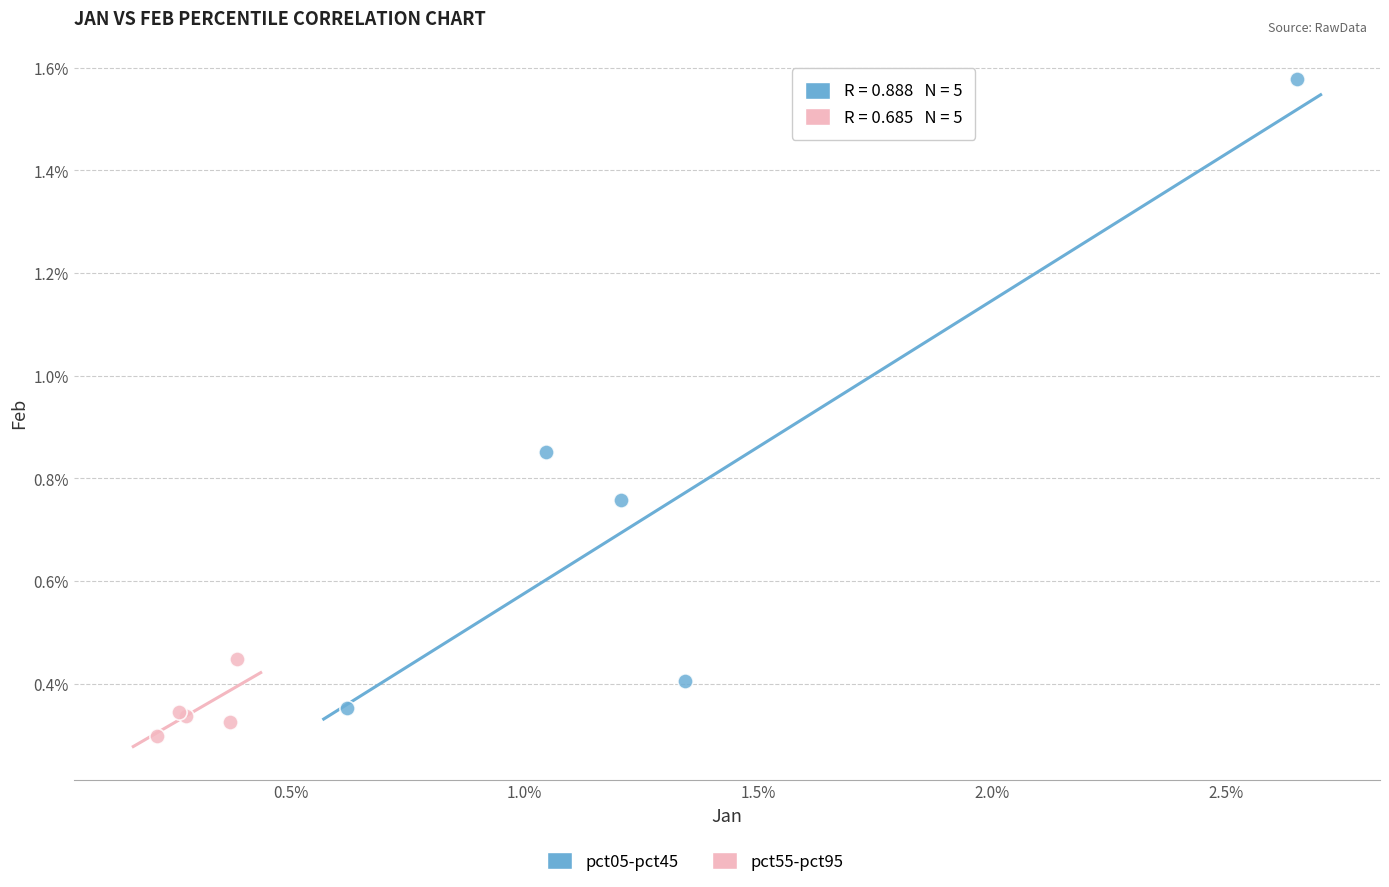

Which series has the widest spread of Y values?

pct05-pct45